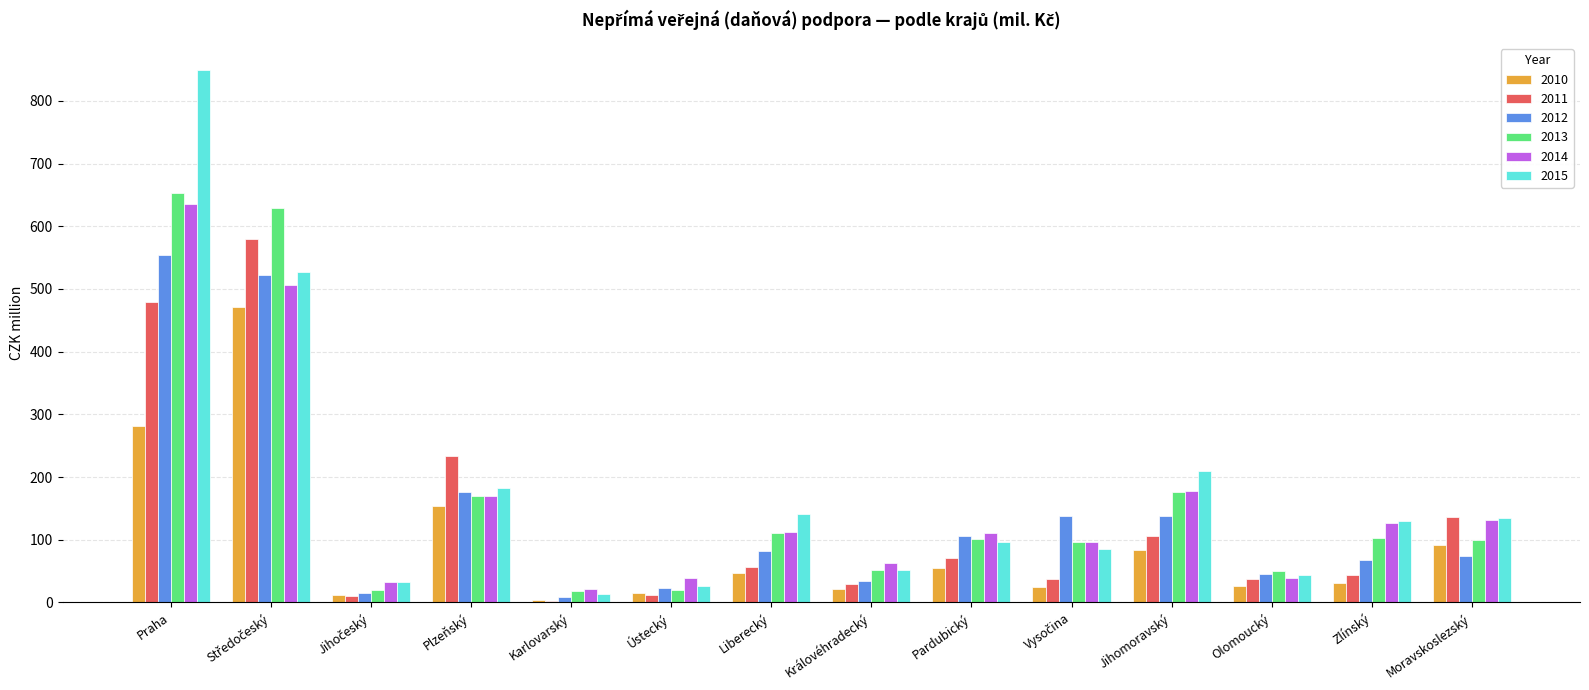

Which category has the highest value across all series?

Praha